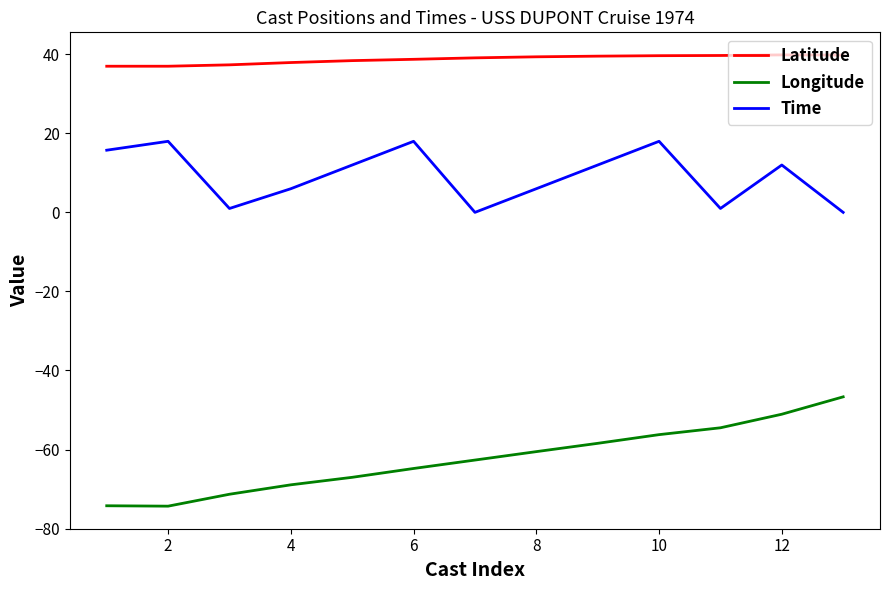

What are all the series names shown in the legend?

Latitude, Longitude, Time